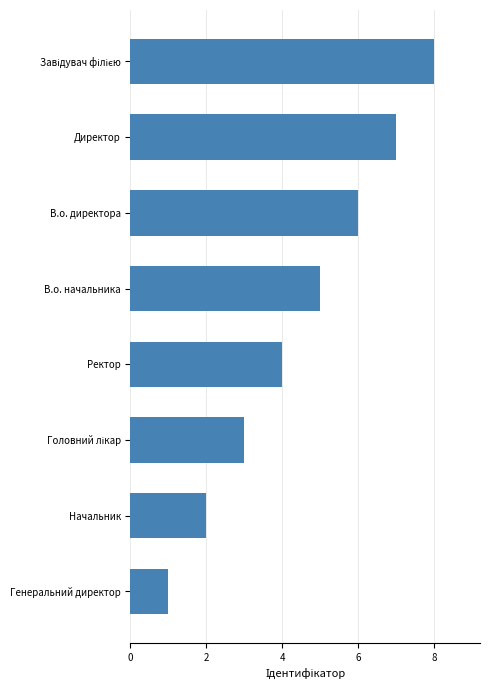

What is the approximate value at В.о. директора?

6